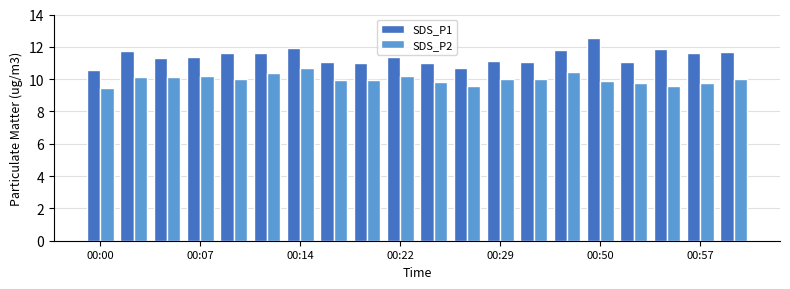

What is the lowest value of the SDS_P1 series?

10.6